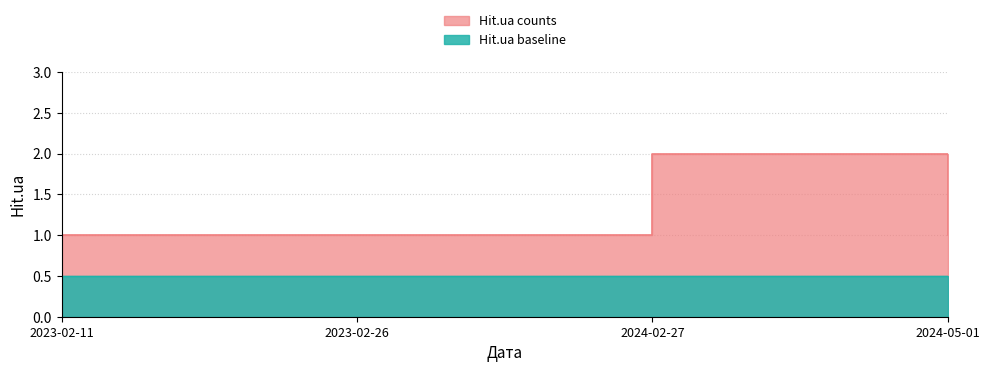

List the labels in order of value, largest first.

2024-02-27, 2023-02-11, 2023-02-26, 2024-05-01